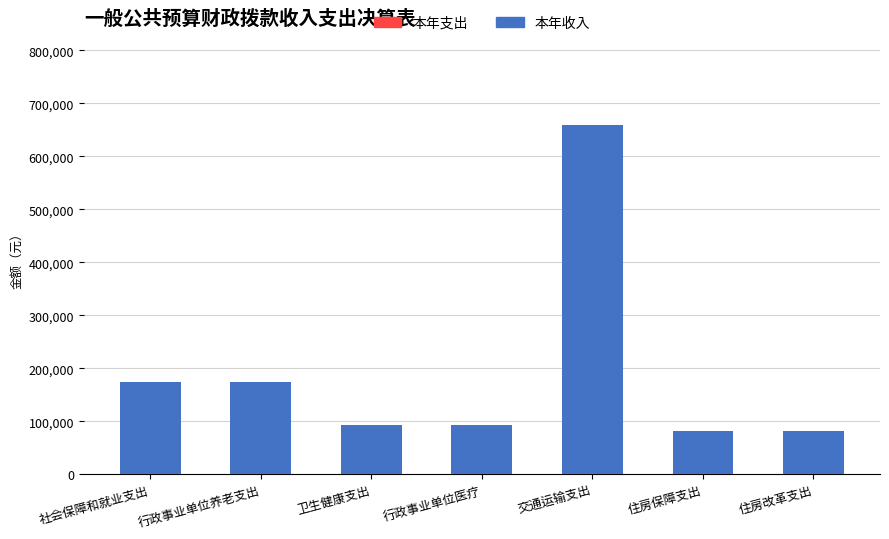

Reading right to left, transcribe all the data shown in this chart.

住房改革支出=82104.0	住房保障支出=82104.0	交通运输支出=658469.7	行政事业单位医疗=92525.6	卫生健康支出=92525.6	行政事业单位养老支出=175148.7	社会保障和就业支出=175148.7